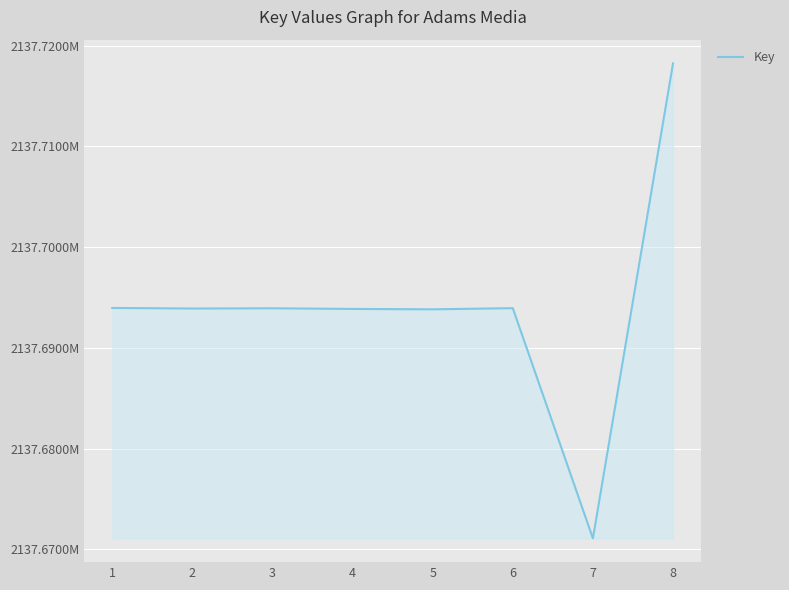

Rank the categories by value from highest to lowest.

8, 1, 6, 3, 2, 4, 5, 7